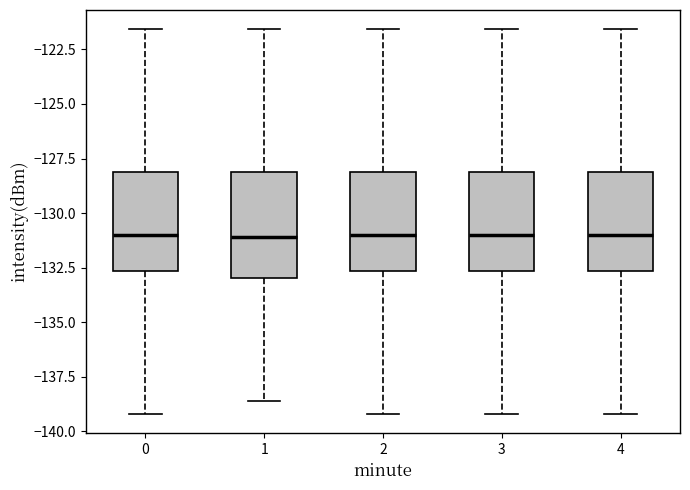

Where is the upper edge of the box at x = 1 on the y-axis? The values are not printed on the chart, so give them approximately, as read against the axis.

-128.0